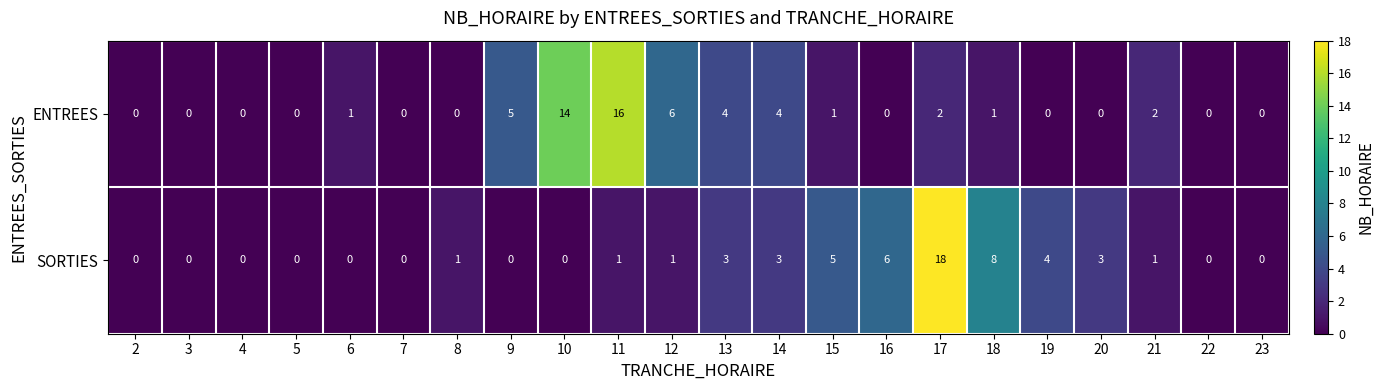

Which label corresponds to the largest value in the chart?

17